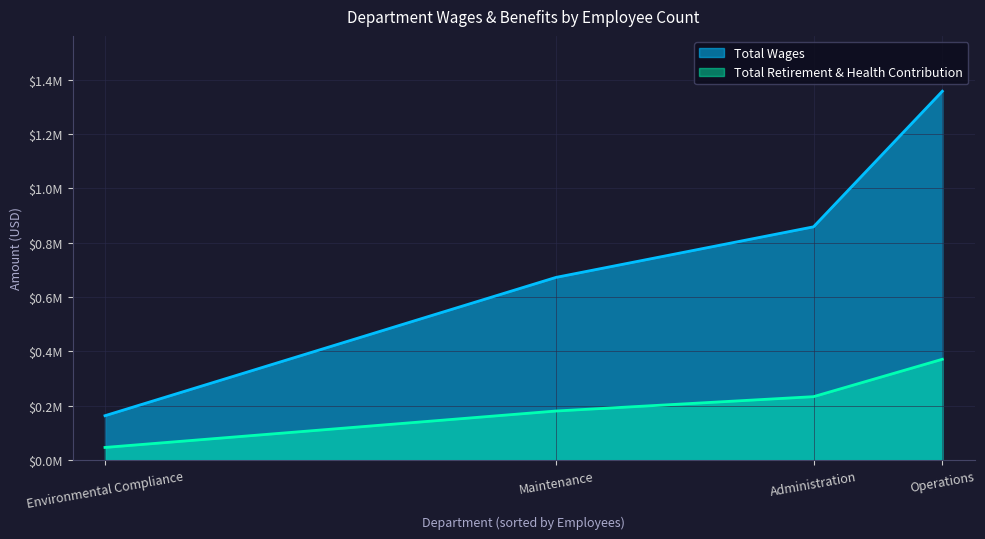

Reading right to left, list all the values displayed in this chart.

Total Wages: Environmental Compliance=163480	Maintenance=672427	Administration=858655	Operations=1357731
Total Retirement & Health Contribution: Environmental Compliance=46607	Maintenance=180667	Administration=233546	Operations=371178